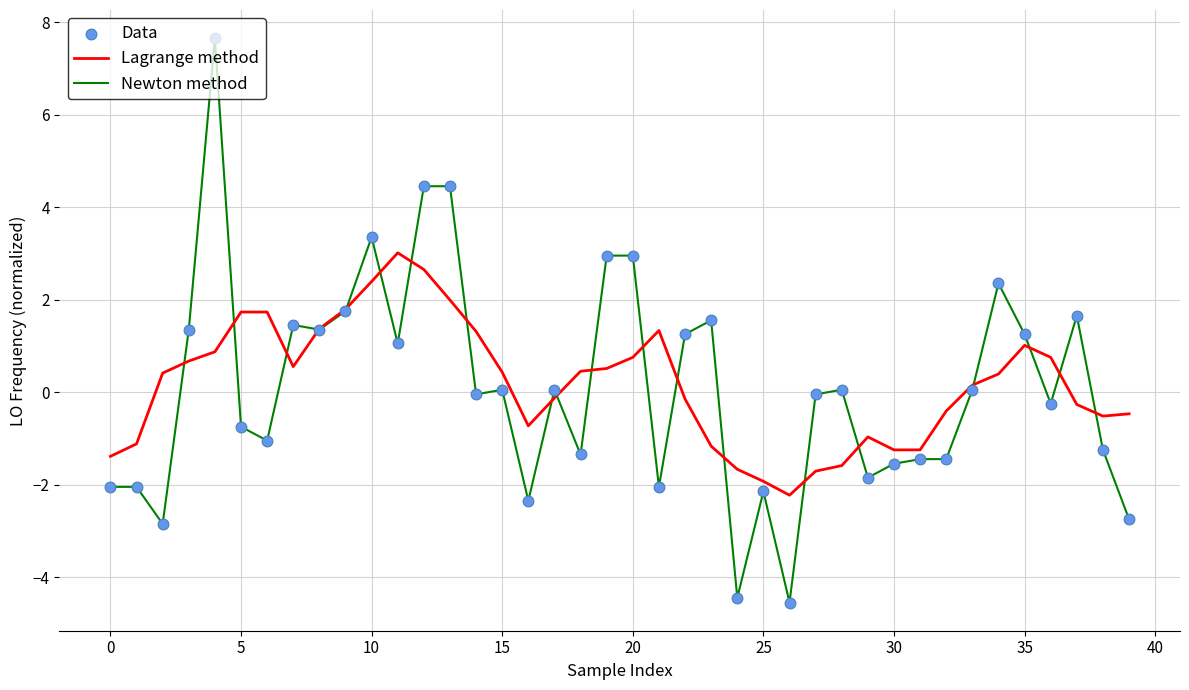

What is the maximum value shown in the chart?

7.6